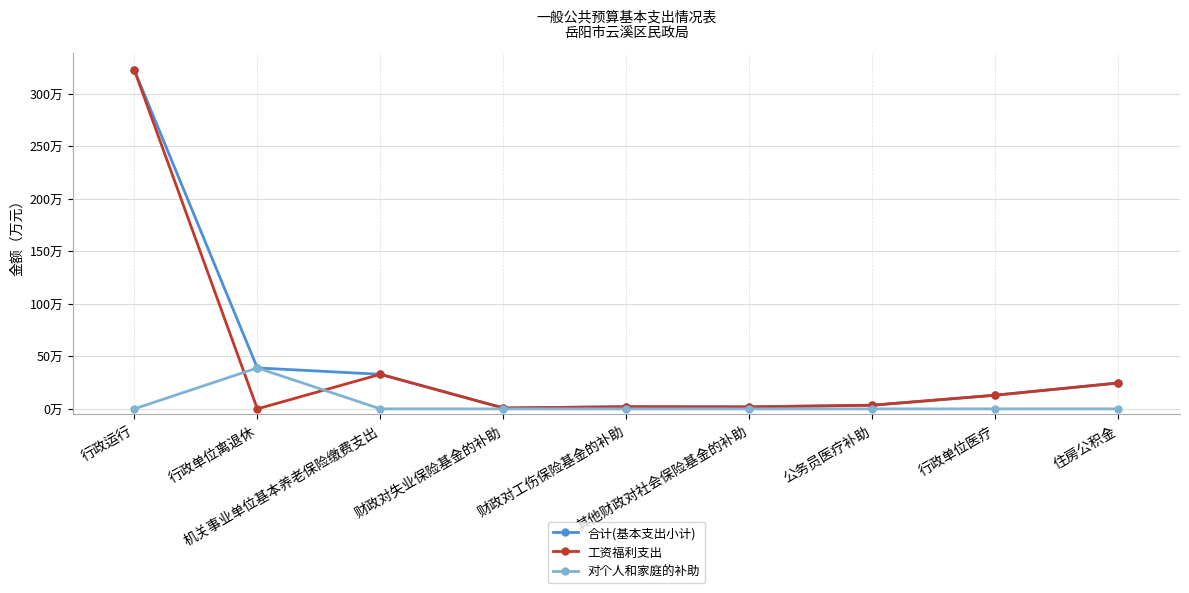

True or false: 合计(基本支出小计) and 对个人和家庭的补助 cross at least once.

False